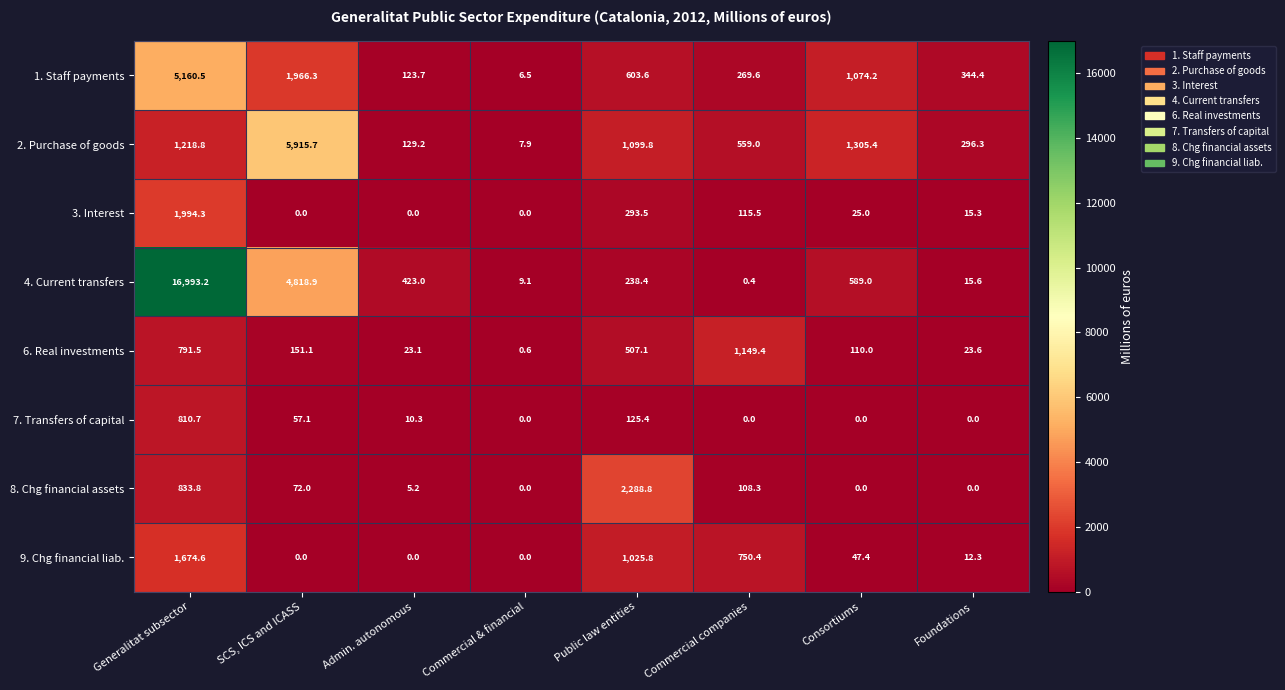

The 6. Real investments series shows 23.1 at Admin. autonomous. True or false?

True